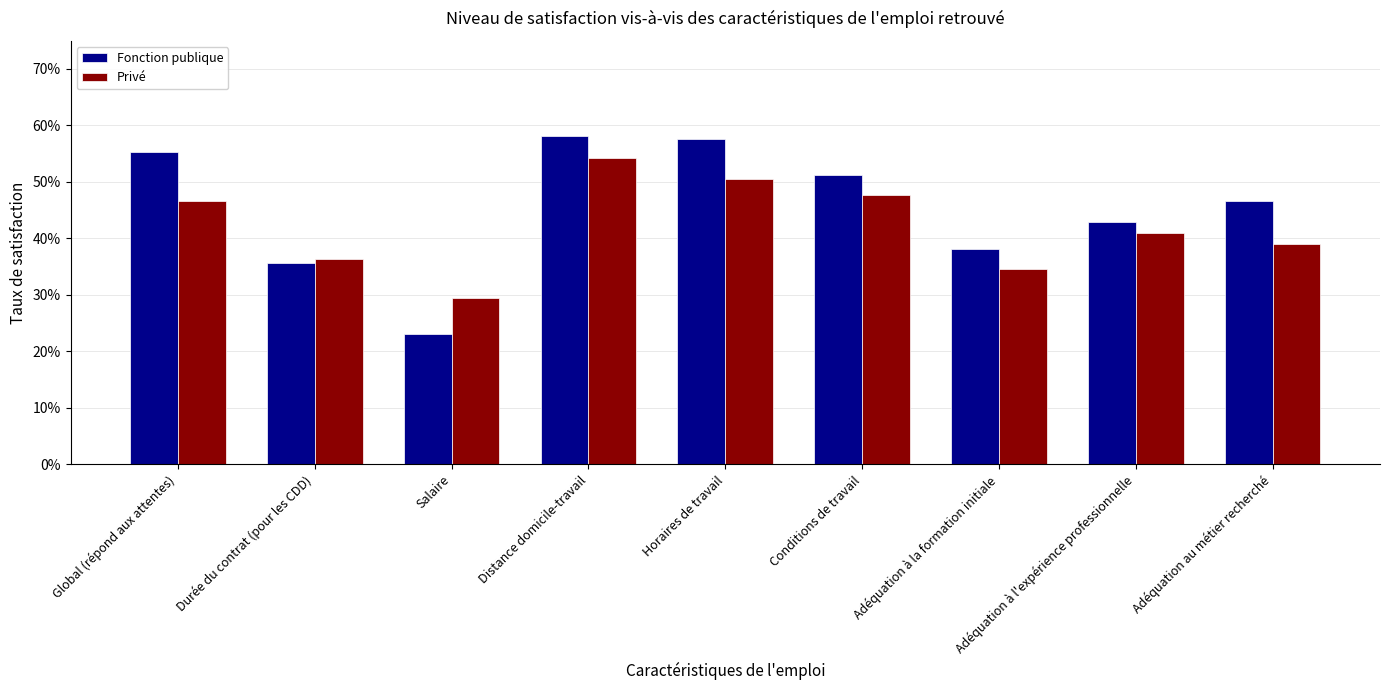

Is the value of Fonction publique at Horaires de travail greater than the value of Privé at Adéquation au métier recherché?

Yes